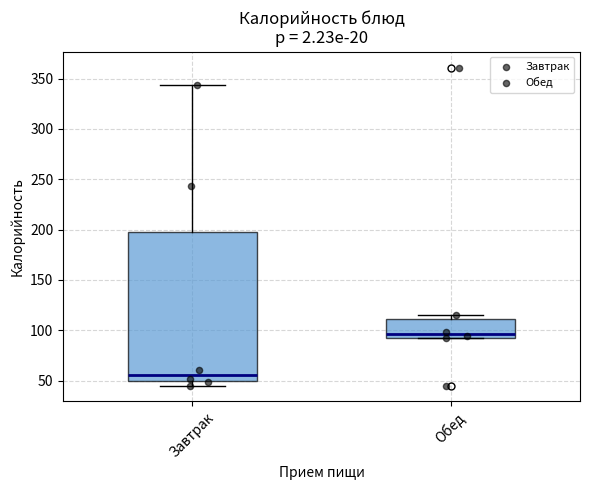

Reading left to right, transcribe this box plot: for each box, give where its median line is, the range the box spans, and where its two whiskers end, as read against the y-axis. The values are not printed on the chart, so give them approximately, as read against the axis.

Завтрак: median 55, box 50 to 195, whiskers 45 to 345
Обед: median 95 (just above the box's lower edge), box 95 to 110, whiskers 90 to 115